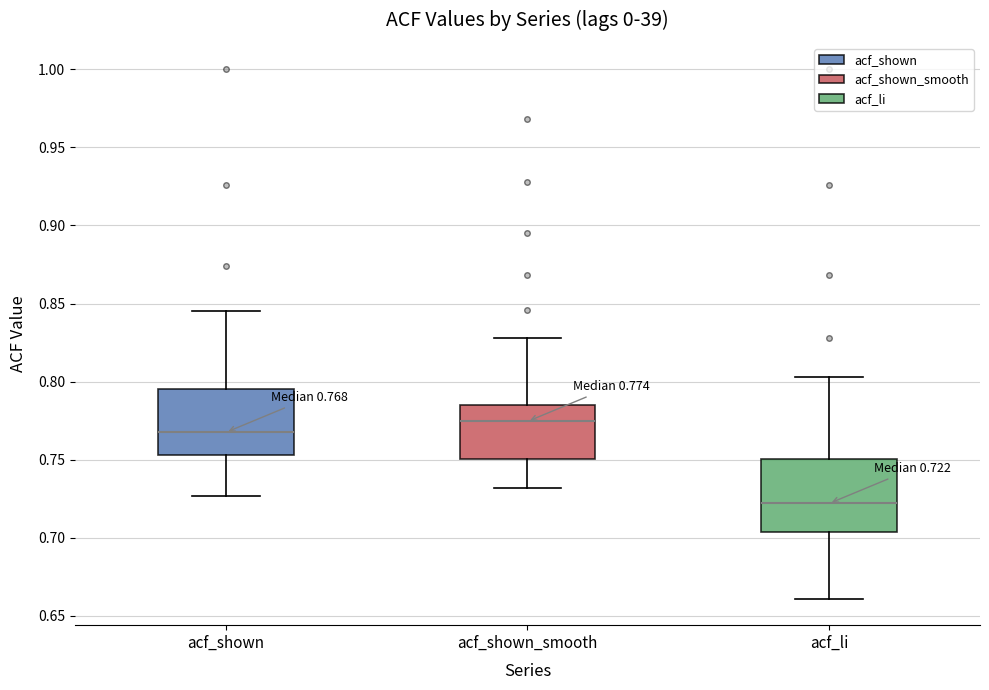

Which box's median line is the highest?

acf_shown_smooth